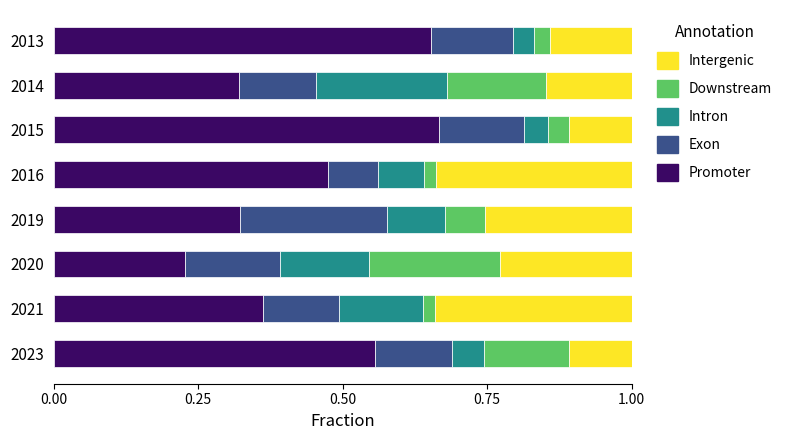

The Promoter series shows 1.0 at 2015. True or false?

False